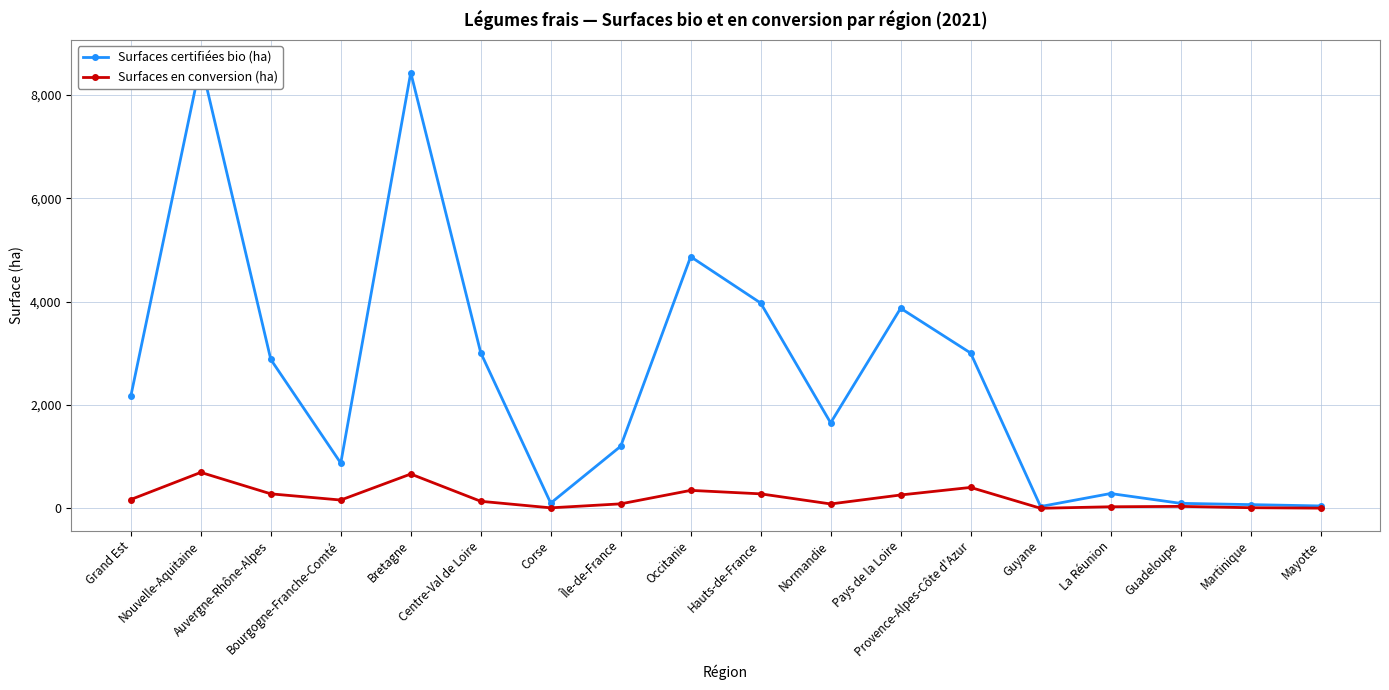

True or false: Surfaces certifiées bio (ha) and Surfaces en conversion (ha) cross at least once.

False